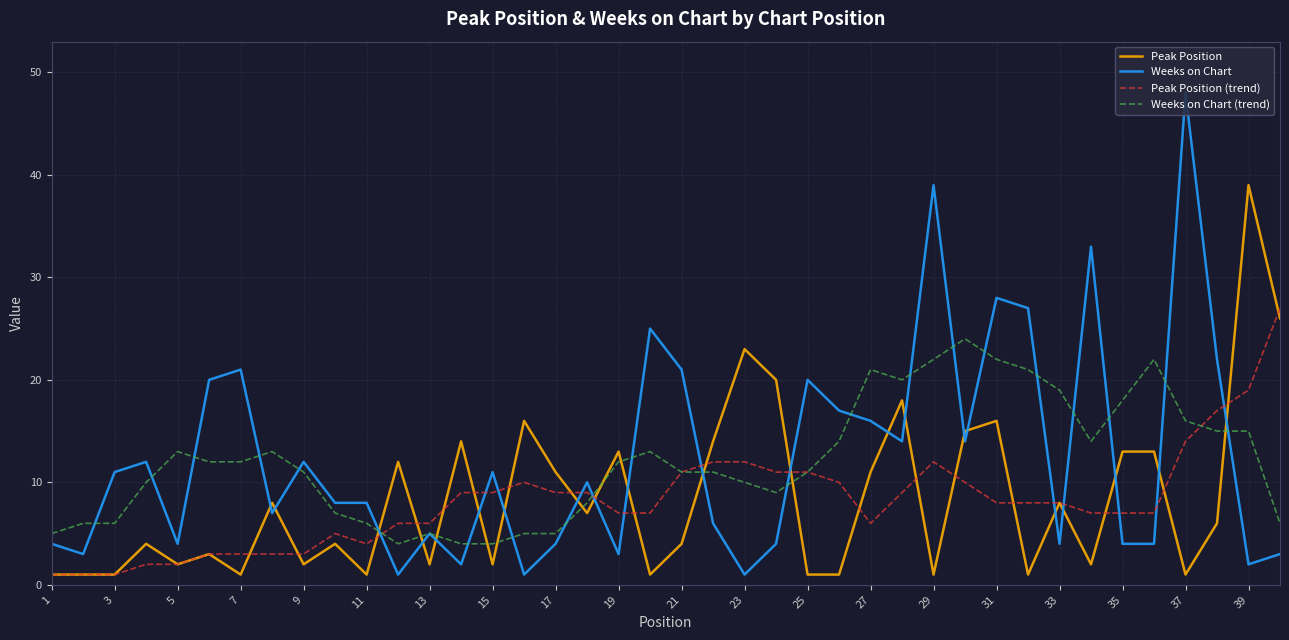

Reading left to right, what are all the values shown in this chart?

Peak Position: 1	1	1	4	2	3	1	8	2	4	1	12	2	14	2	16	11	7	13	1	4	14	23	20	1	1	11	18	1	15	16	1	8	2	13	13	1	6	39	26
Weeks on Chart: 4	3	11	12	4	20	21	7	12	8	8	1	5	2	11	1	4	10	3	25	21	6	1	4	20	17	16	14	39	14	28	27	4	33	4	4	48	22	2	3
Peak Position (trend): 1	1	1	2	2	3	3	3	3	5	4	6	6	9	9	10	9	9	7	7	11	12	12	11	11	10	6	9	12	10	8	8	8	7	7	7	14	17	19	27
Weeks on Chart (trend): 5	6	6	10	13	12	12	13	11	7	6	4	5	4	4	5	5	8	12	13	11	11	10	9	11	14	21	20	22	24	22	21	19	14	18	22	16	15	15	6